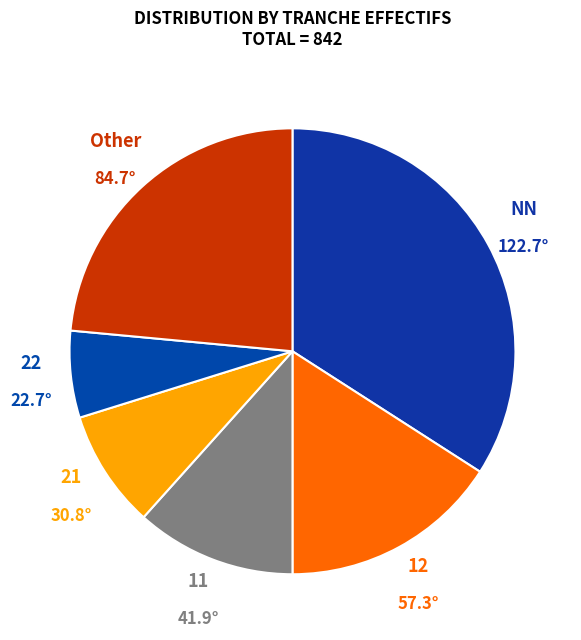

Between Other and 22, which is larger?

Other